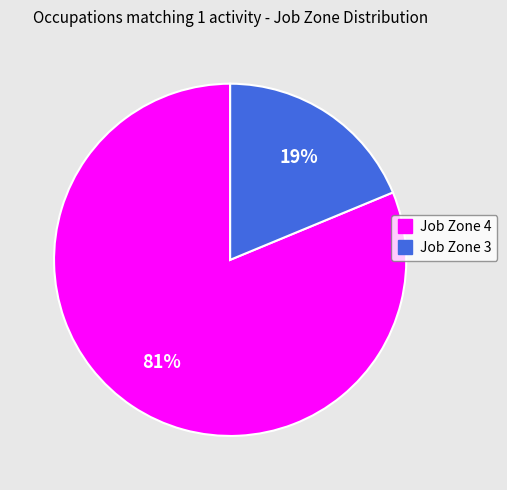

Between Job Zone 3 and Job Zone 4, which is larger?

Job Zone 4